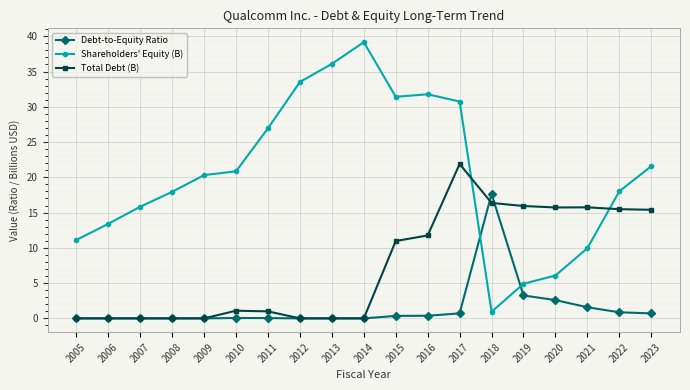

What is the difference between the maximum and minimum values in the Shareholders' Equity (B) series?

38.2